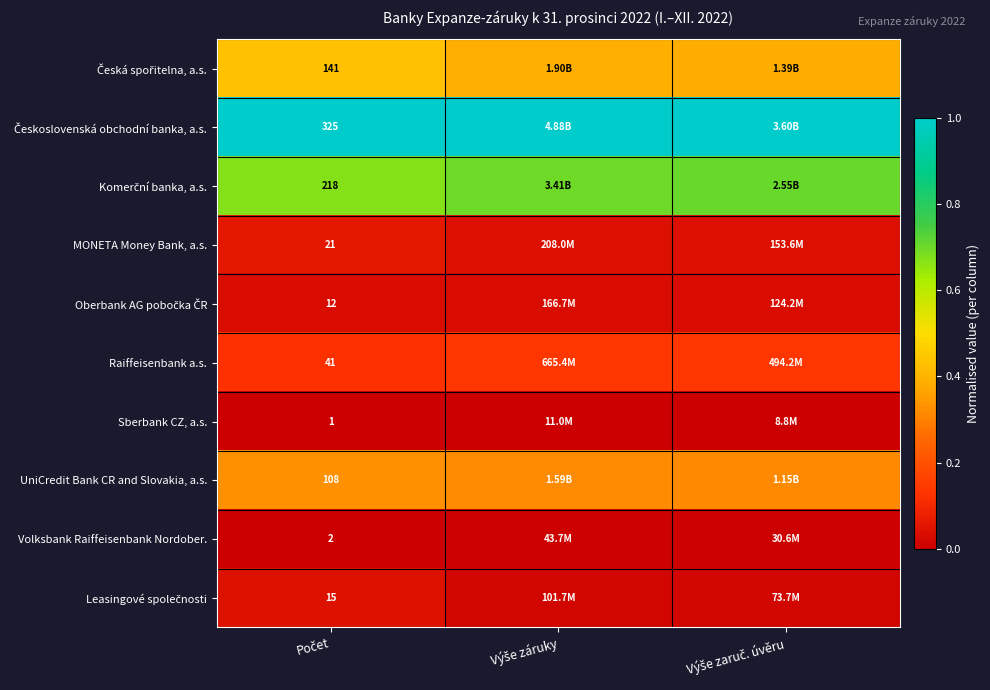

At which label does Československá obchodní banka, a.s. reach its peak?

Počet